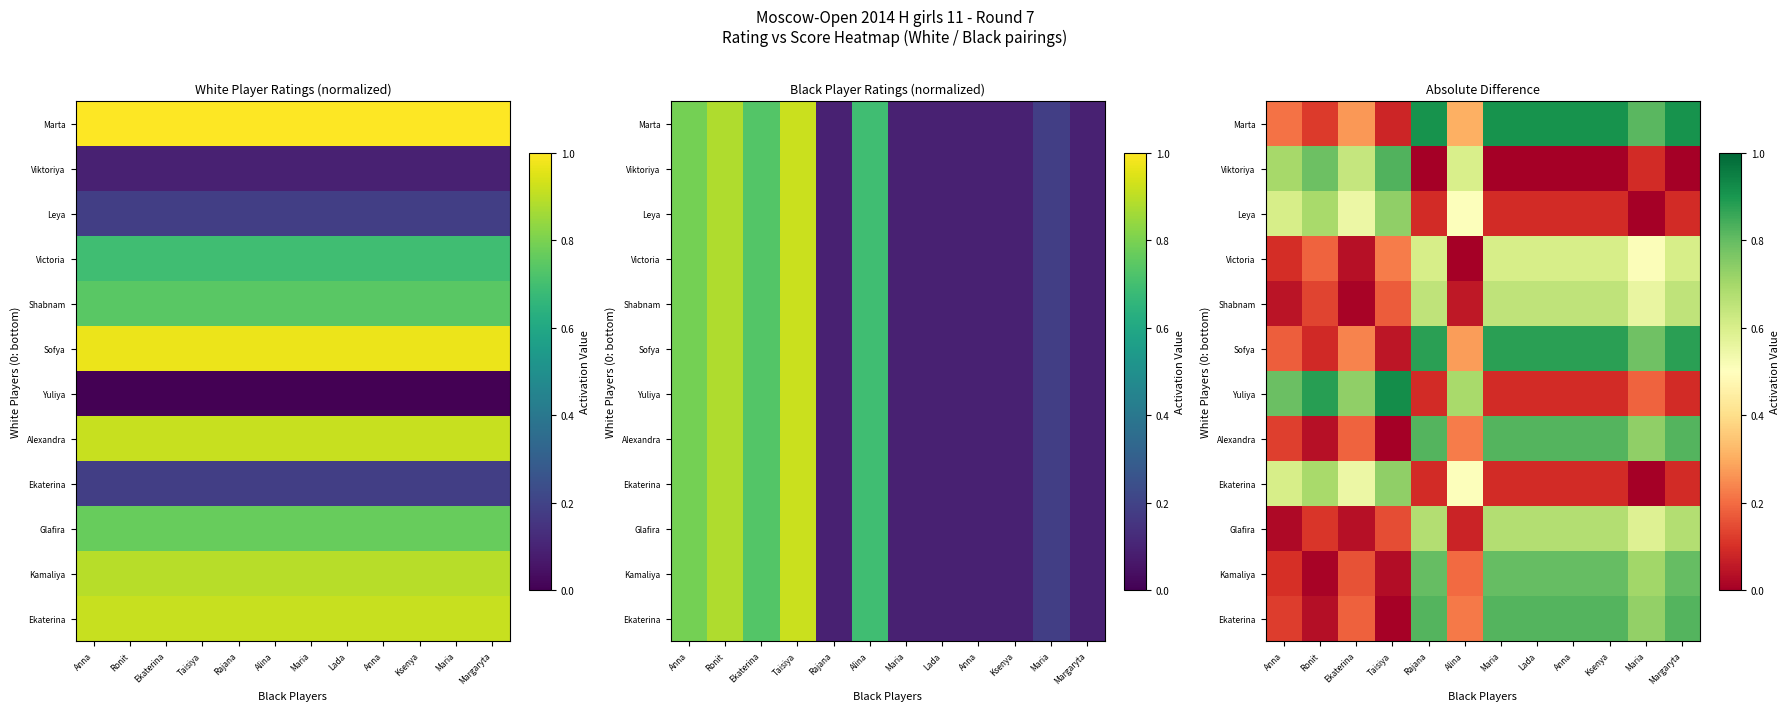

How many series are shown in this chart?

12